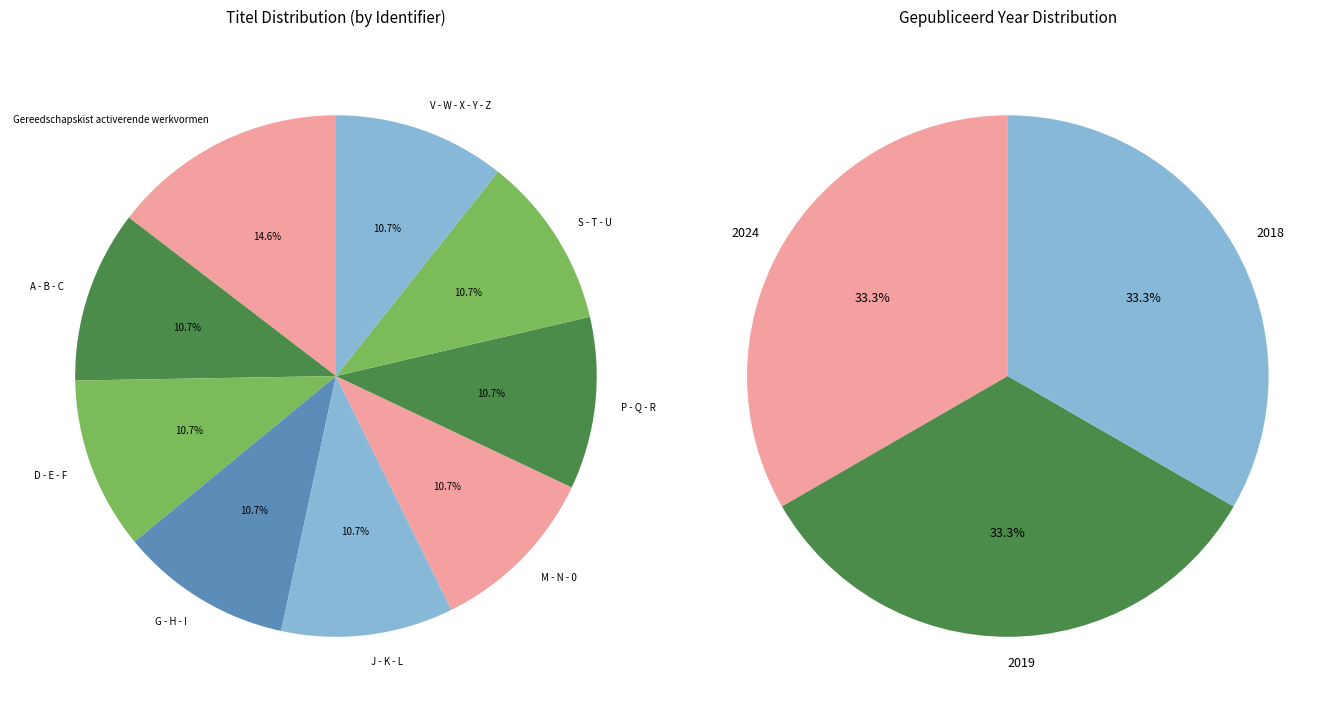

How many slices are in this pie chart?

9